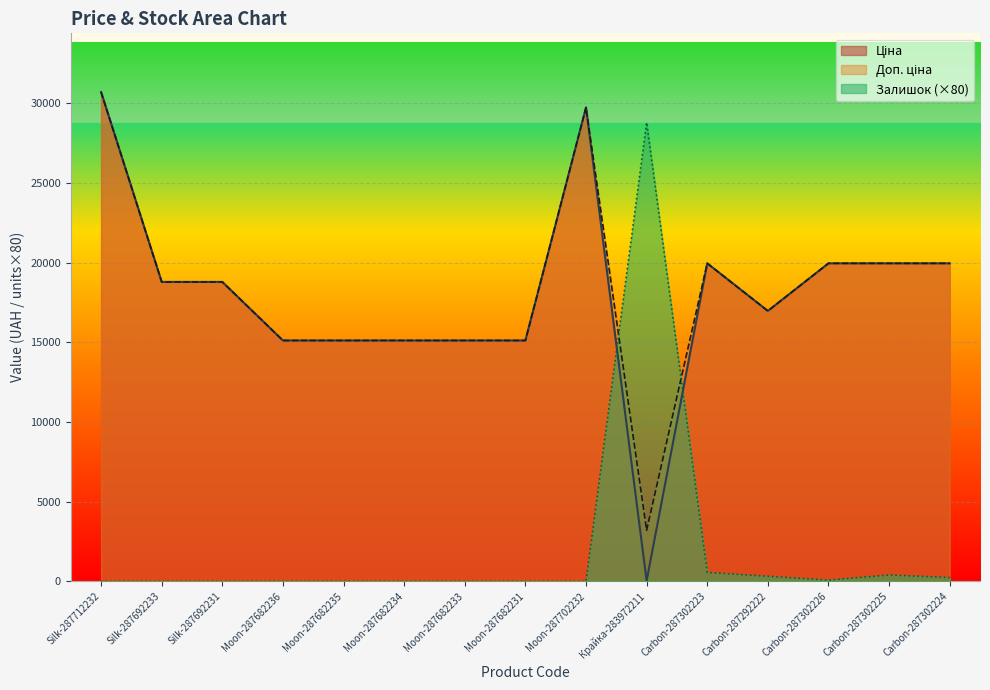

How many lines are shown in the chart?

3